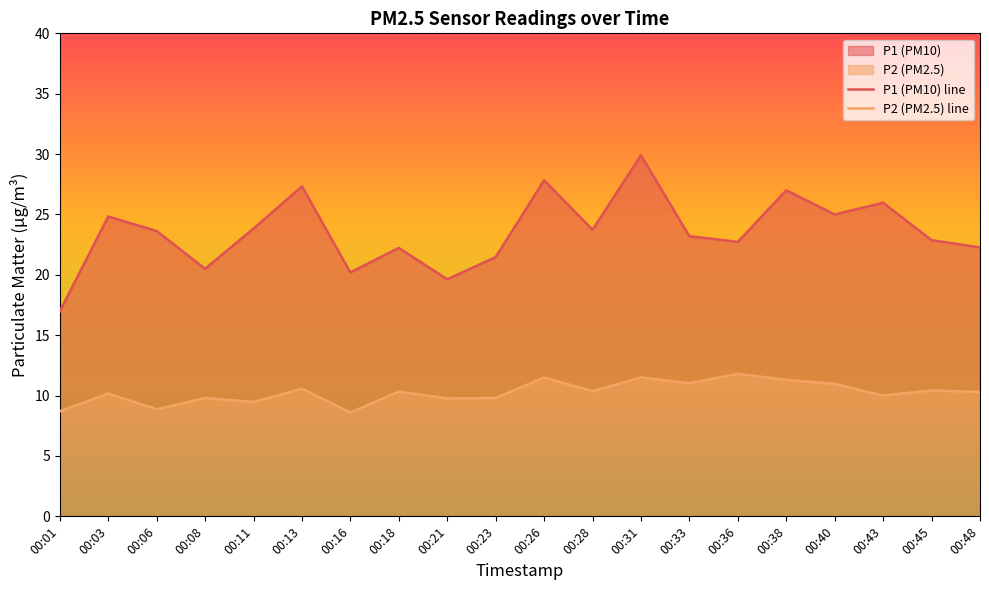

True or false: P1 and P2 intersect in this chart.

False